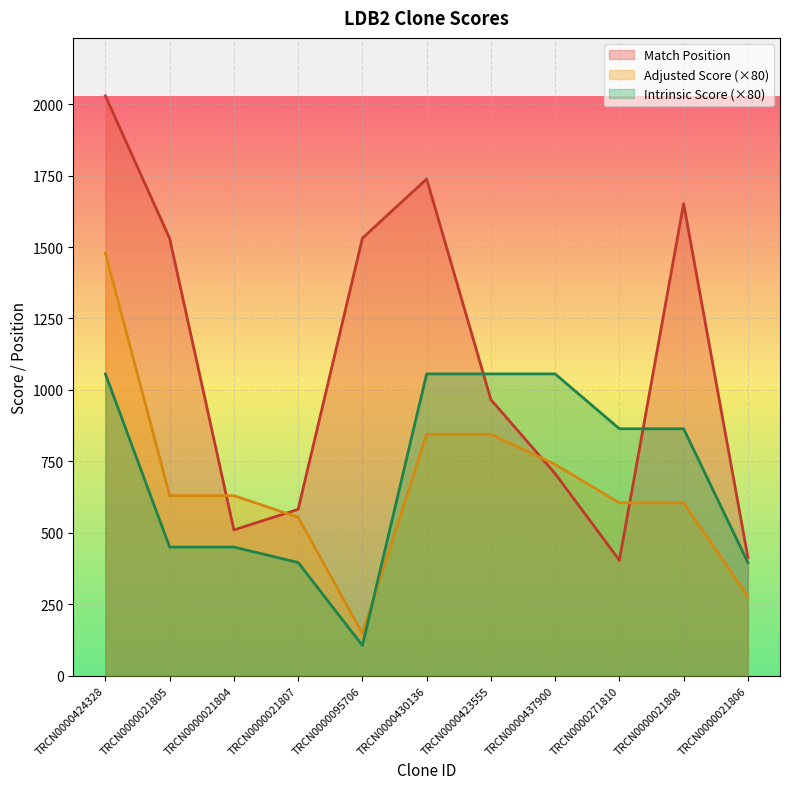

Rank the series at TRCN0000424328 from lowest to highest value.

Intrinsic Score (×80), Adjusted Score (×80), Match Position